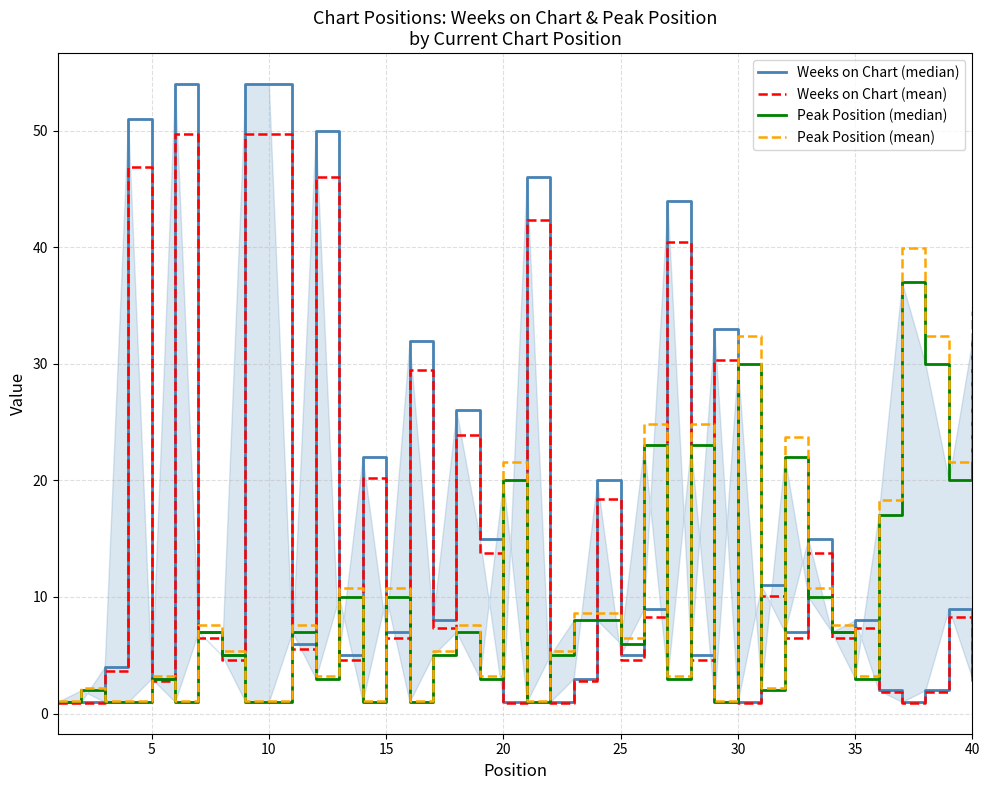

The value of Peak Position (mean) at 5 is 5.4. True or false?

False